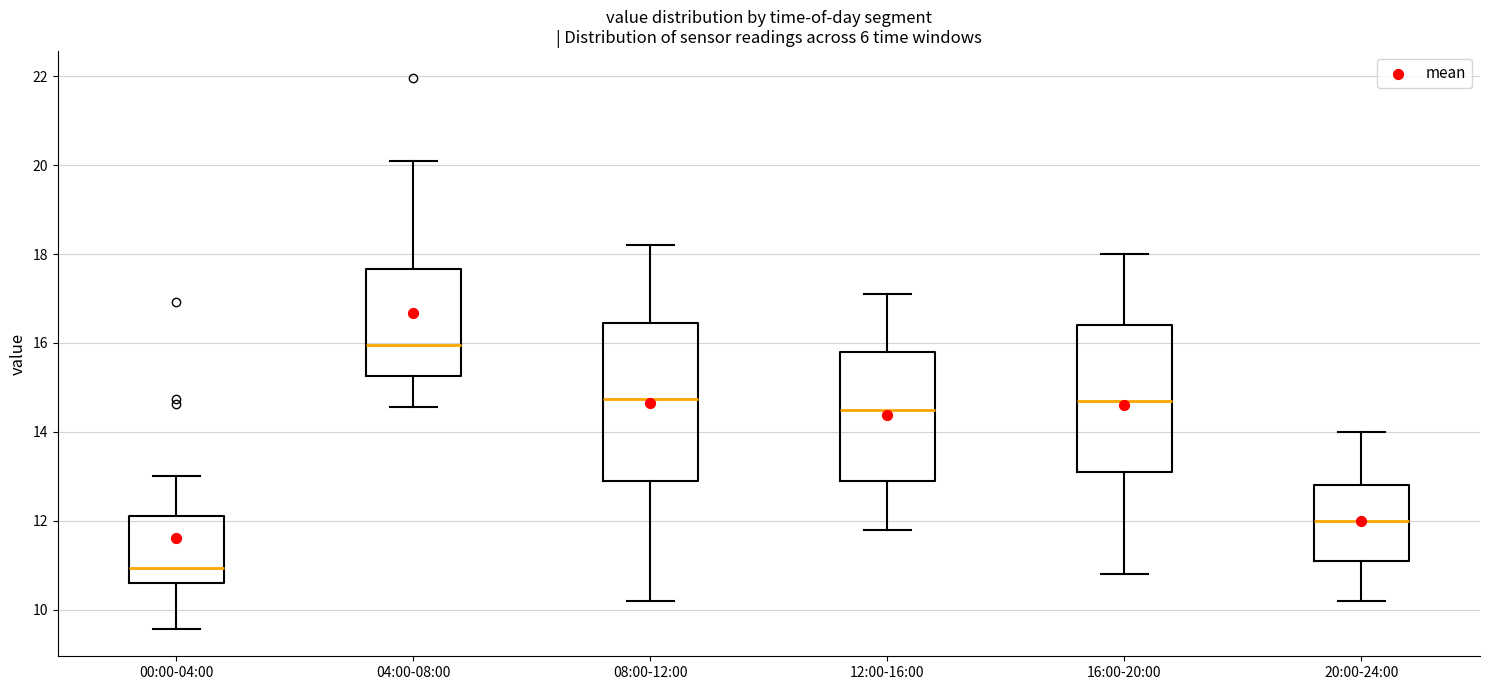

Where is the lower edge of the box for 08:00-12:00 on the y-axis? The values are not printed on the chart, so give them approximately, as read against the axis.

13.0